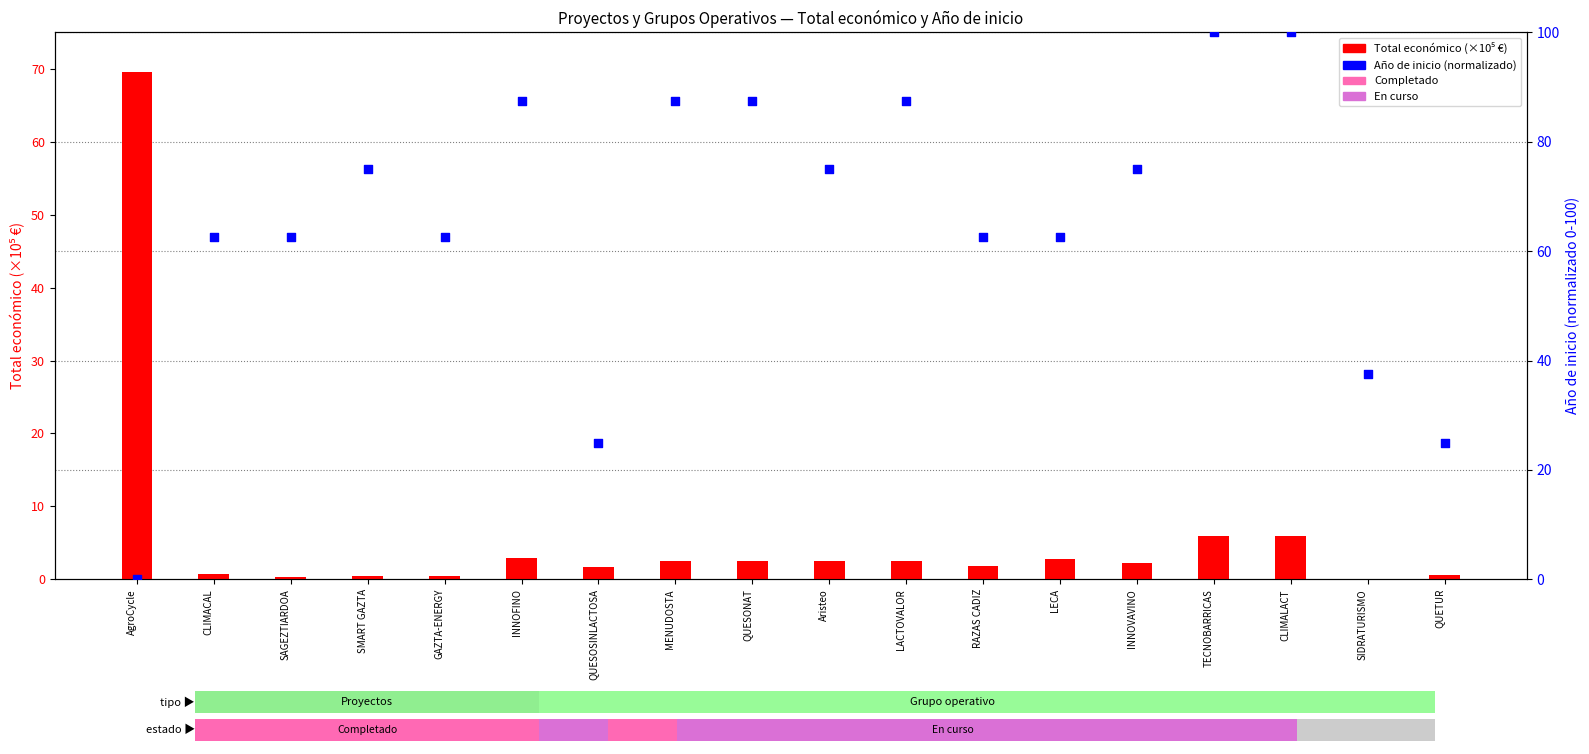

At which category is the sum across all series the highest?

CLIMALACT